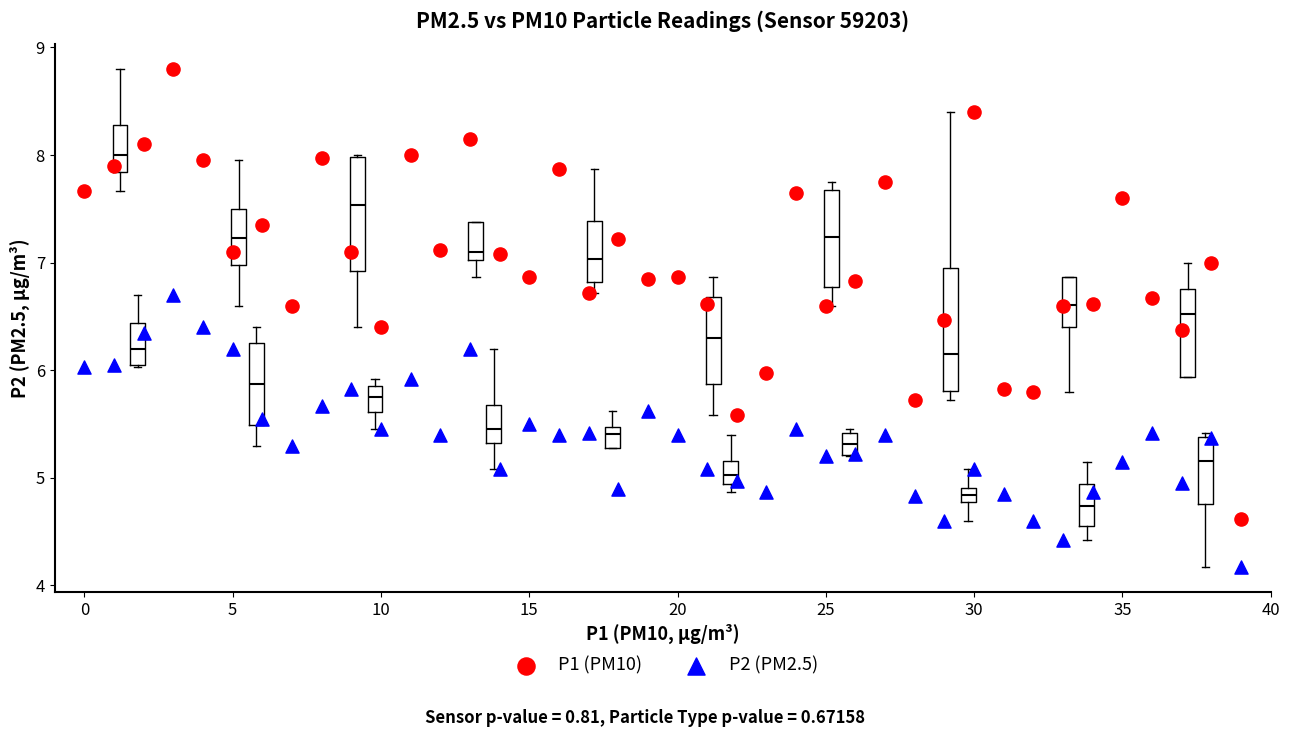

Which series contains the lowest Y value?

P2 (PM2.5)